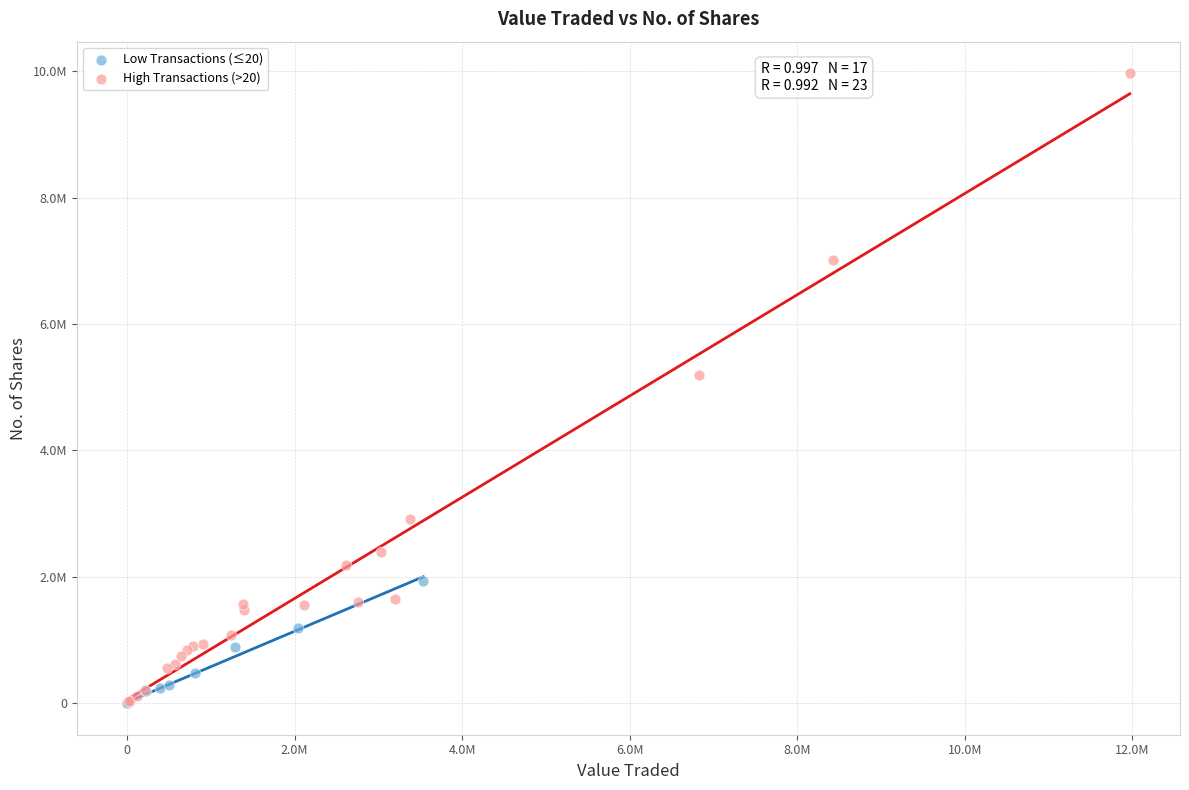

Which series reaches the maximum Y coordinate?

High Transactions (>20)